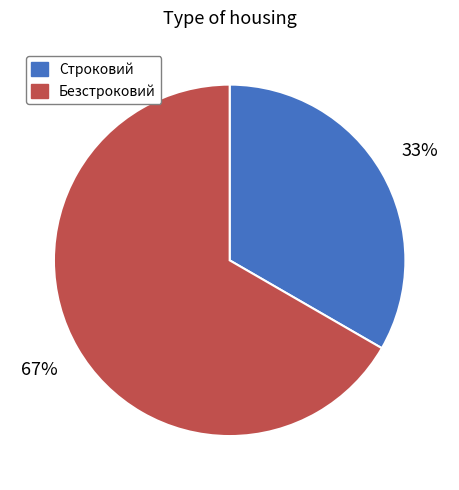

Is Безстроковий the majority of the pie?

Yes